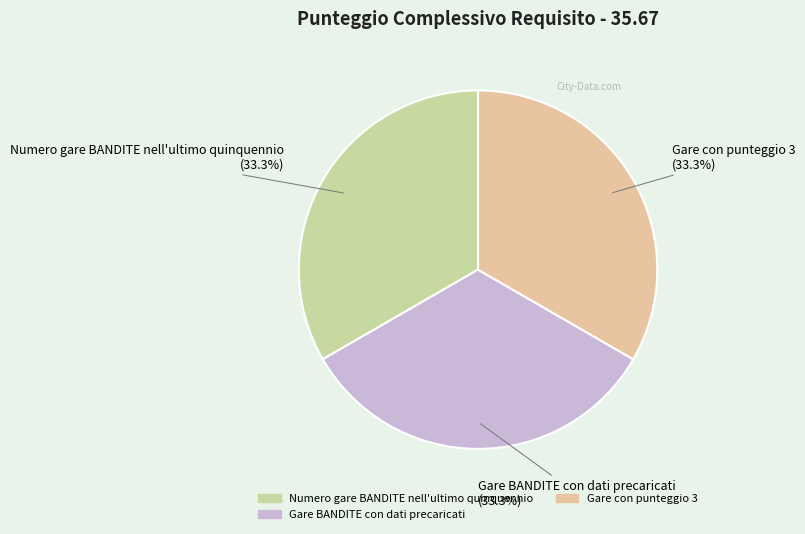

Is there any slice that represents more than half of the pie?

No